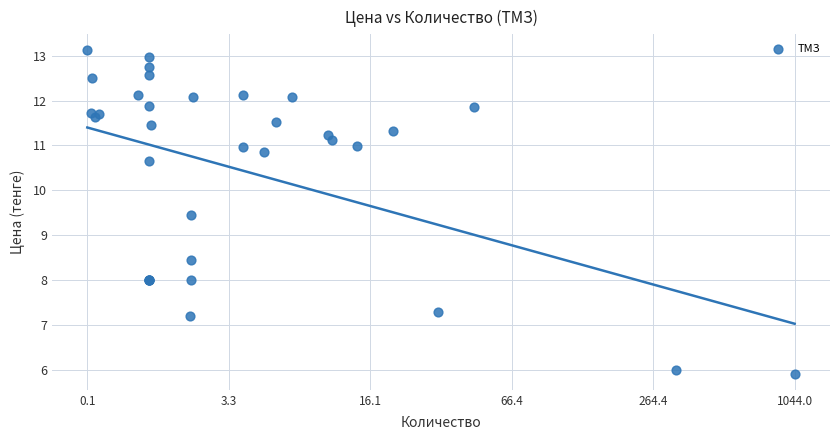

What Y value in the scatter plot is closest to 9?

9.5